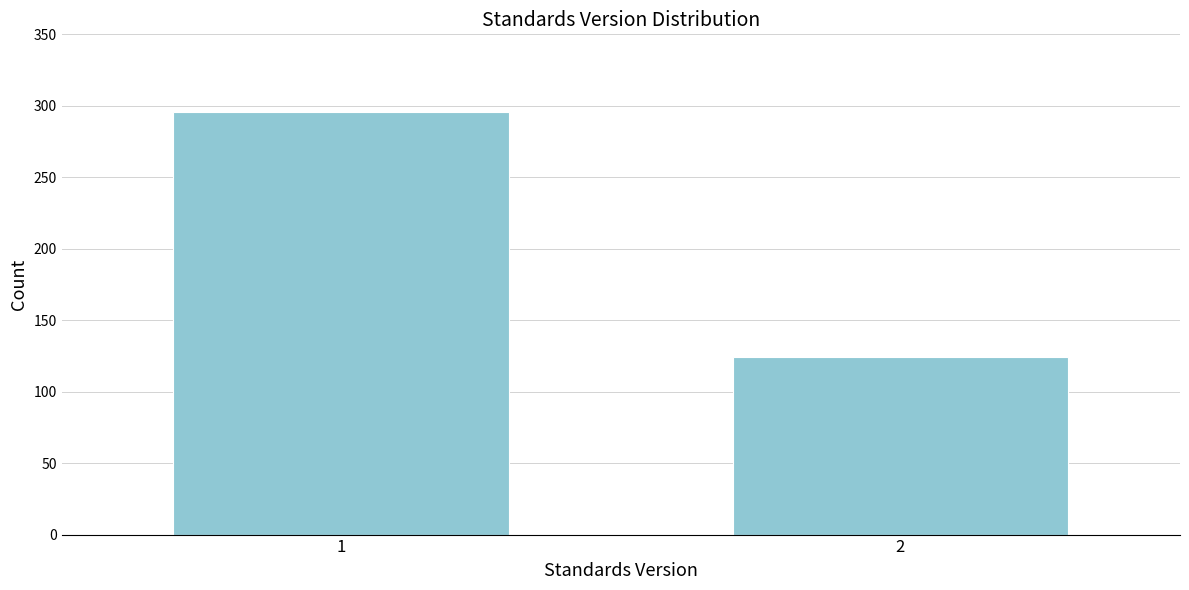

Reading left to right, transcribe all the data shown in this chart.

296	124